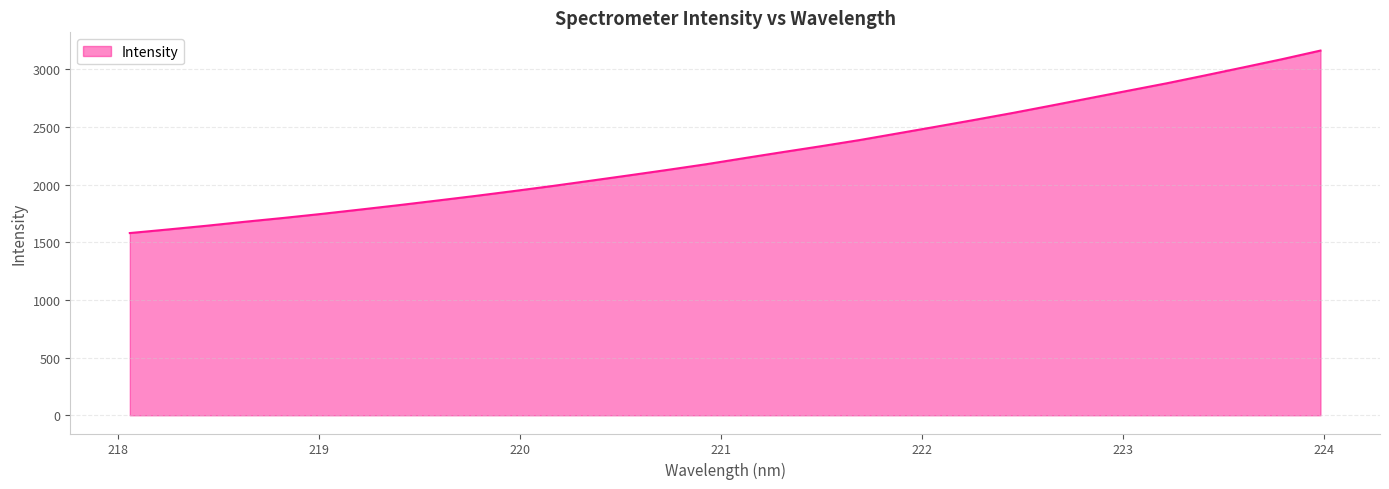

What is the minimum value shown in the chart?

1580.2